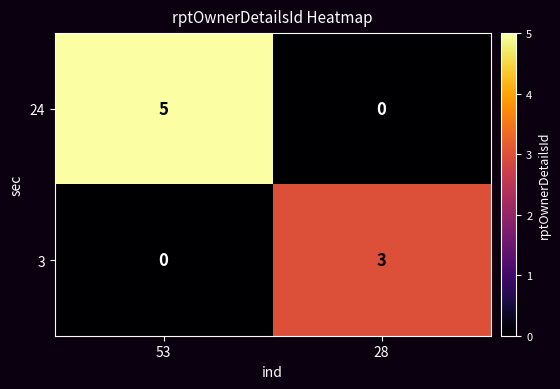

Between 53 and 28, which series saw the biggest shift?

24